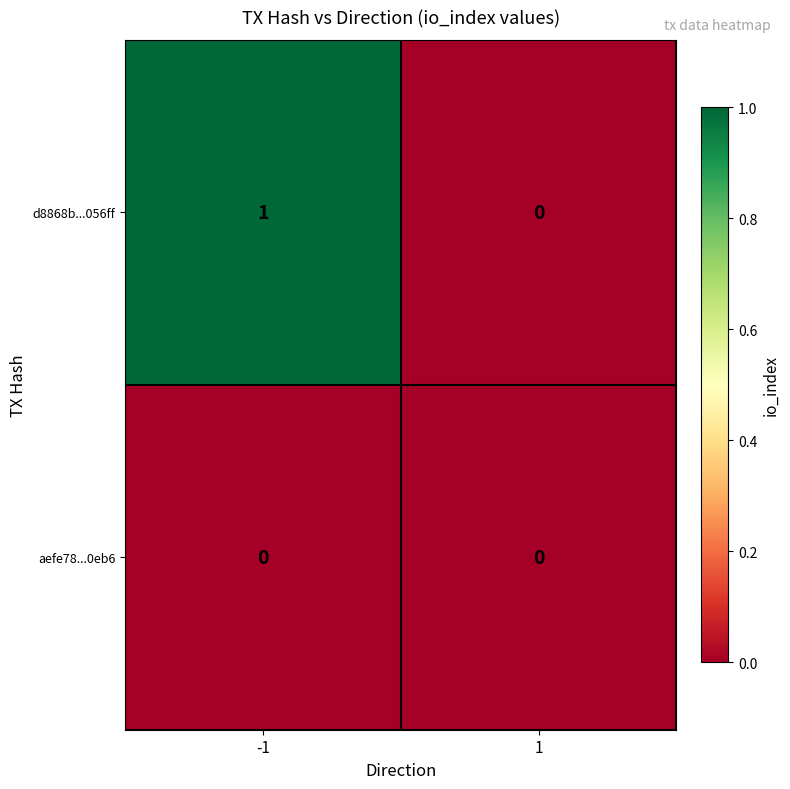

Is it true that aefe78...0eb6 equals 0 at 1?

True